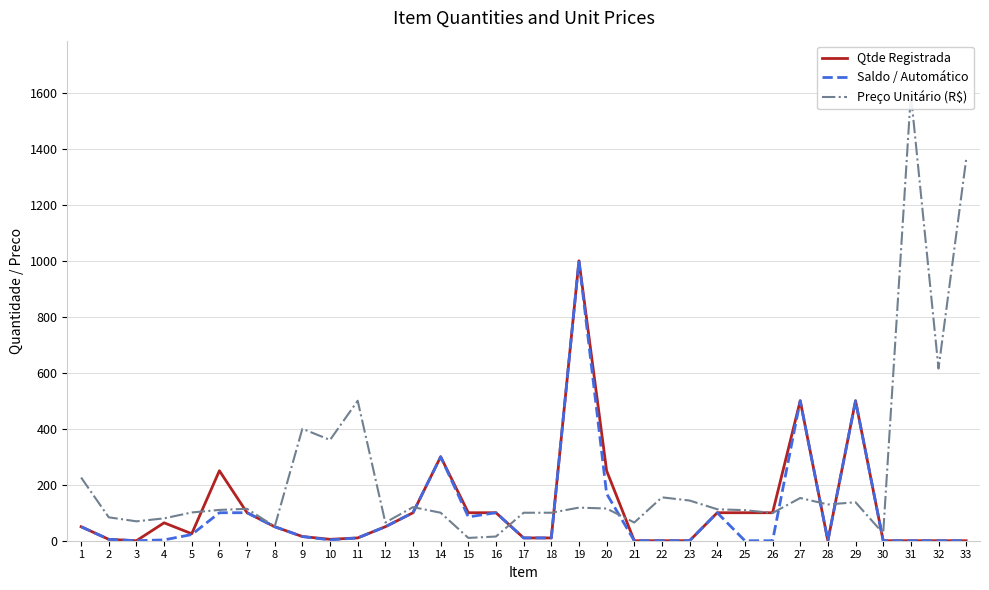

In Qtde Registrada, how many points are lower than both neighbors (excluding endpoints)?

4